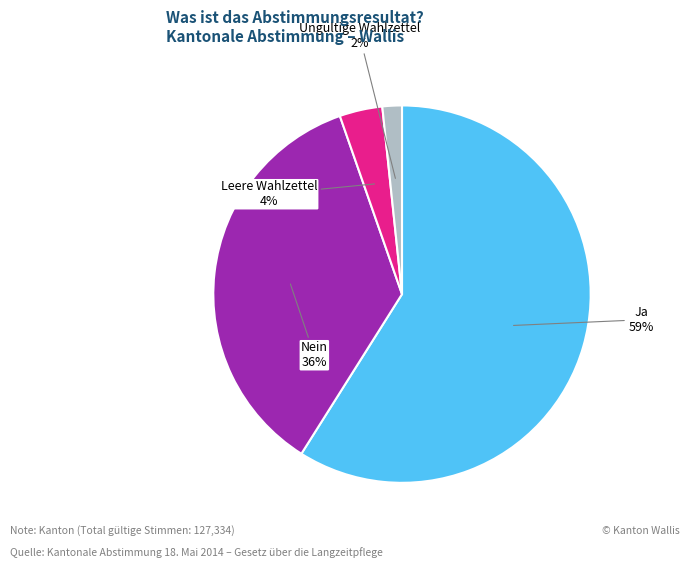

Which slice is the largest?

Ja